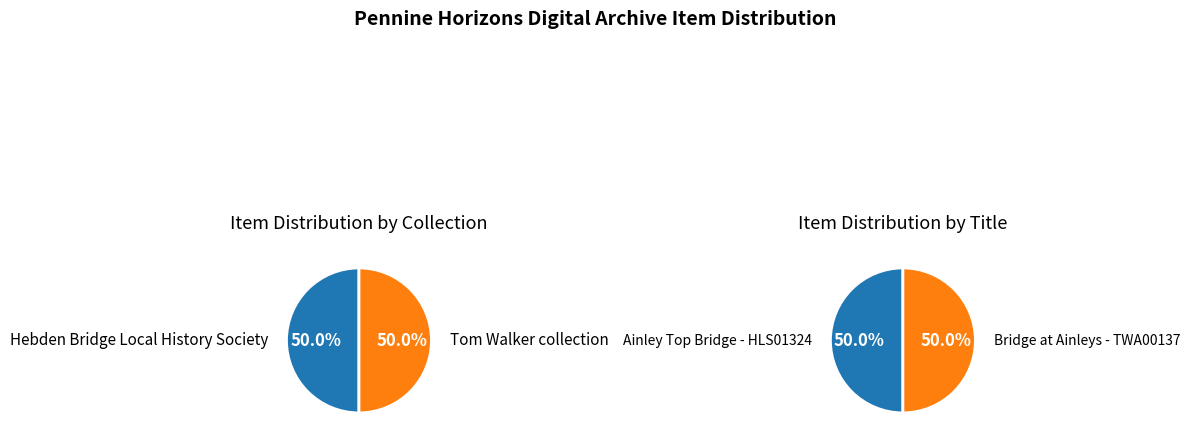

Which category has the smallest portion of the pie?

Ainley Top Bridge - HLS01324